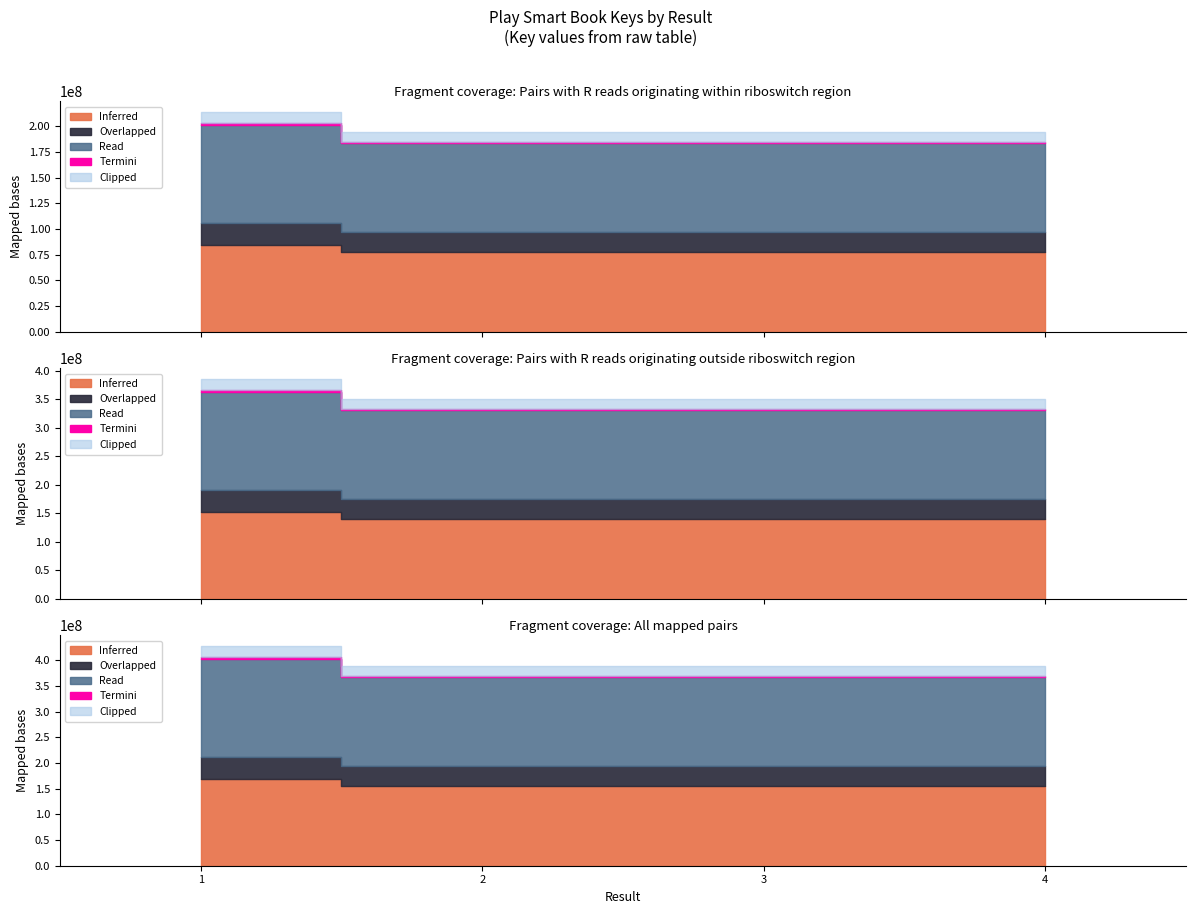

Rank the categories by value from lowest to highest.

2, 3, 4, 1